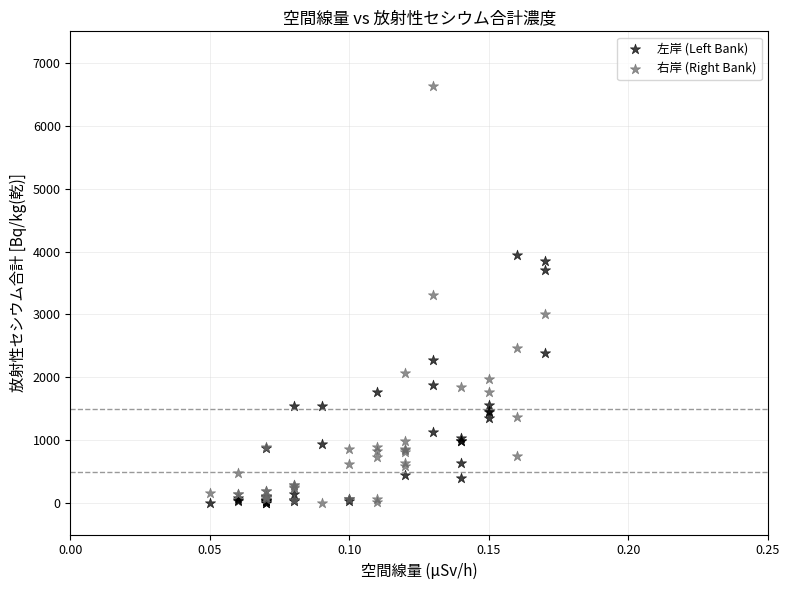

What are all the series names shown in the legend?

左岸 (Left Bank), 右岸 (Right Bank)